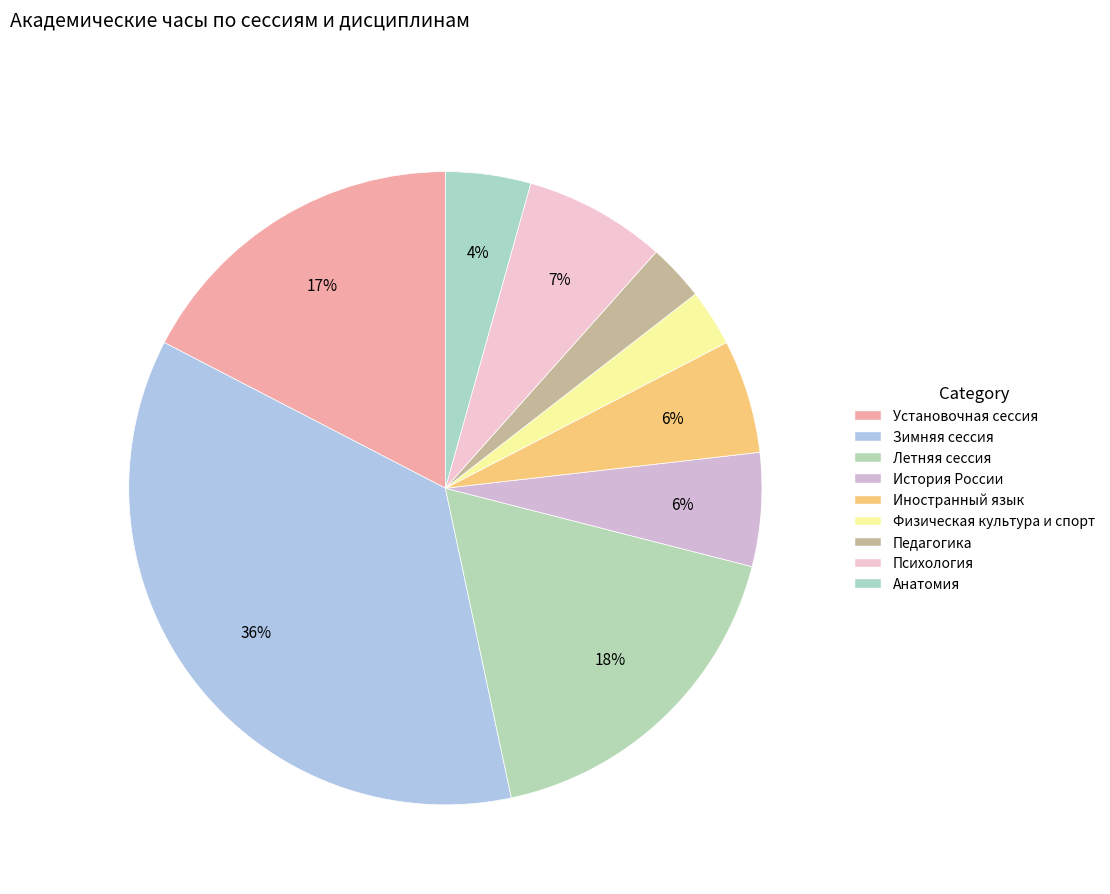

True or false: Психология accounts for 7% of the total.

True